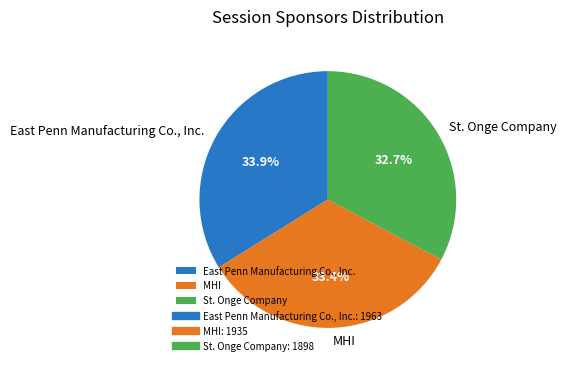

Which slice is the smallest?

St. Onge Company